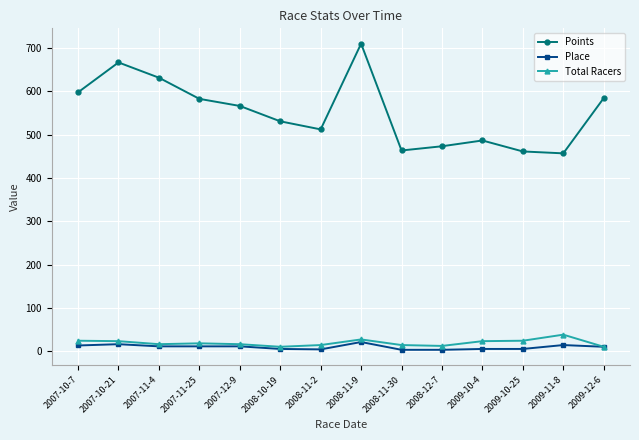

How many data points in Points are less than 566?

7